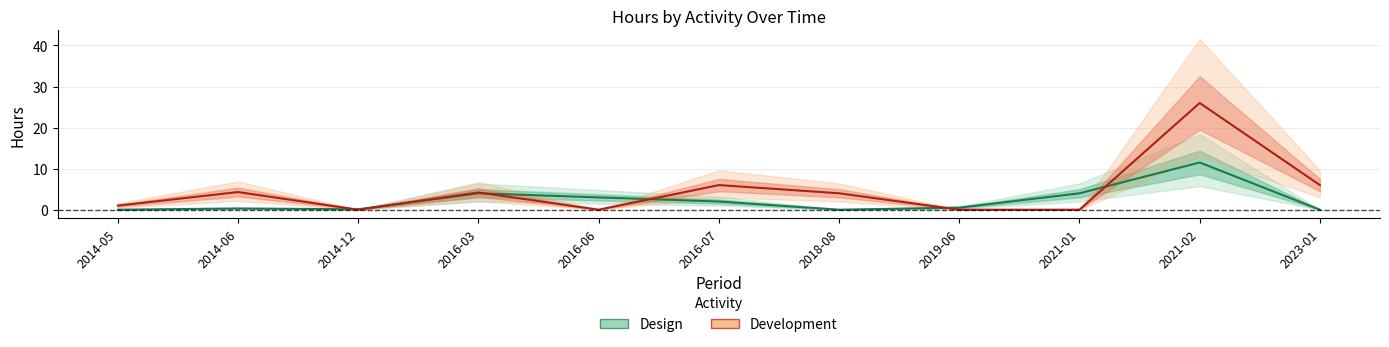

Which series changed the most between 2014-12 and 2021-02?

Development